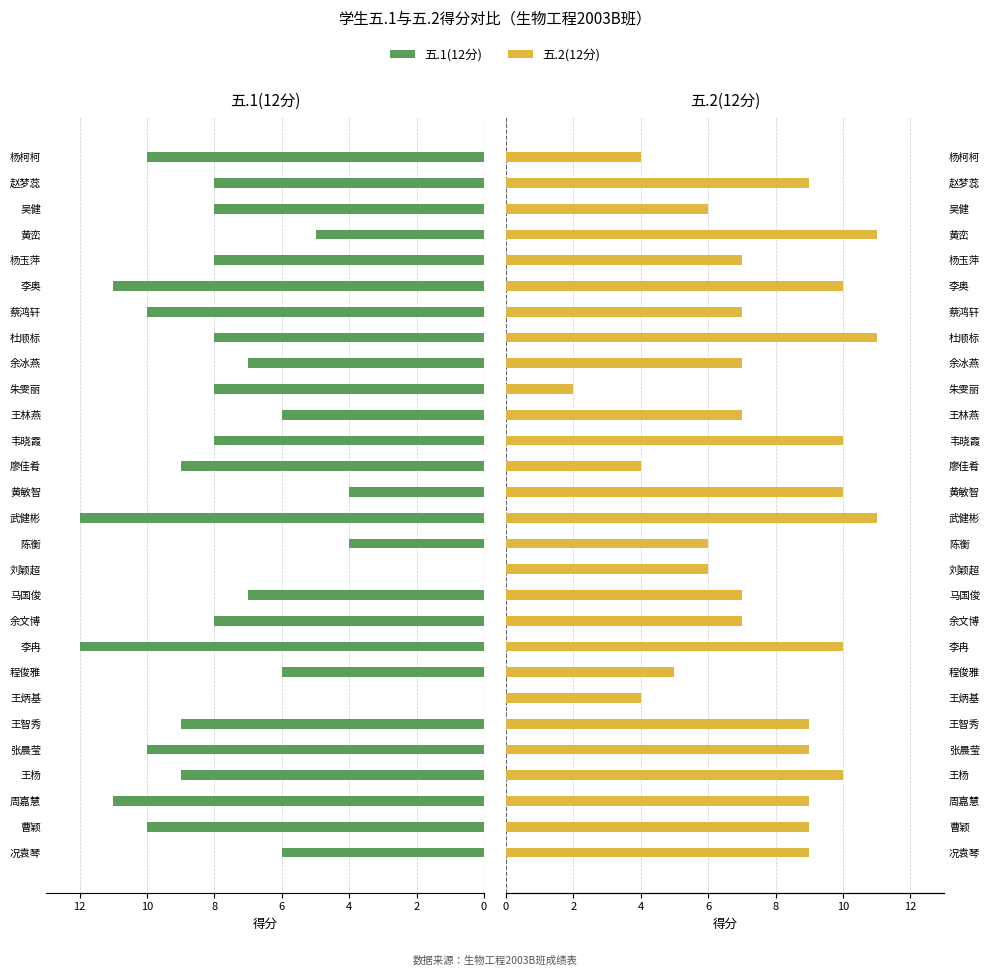

What is the difference between the maximum and minimum values in the 五.1(12分) series?

12